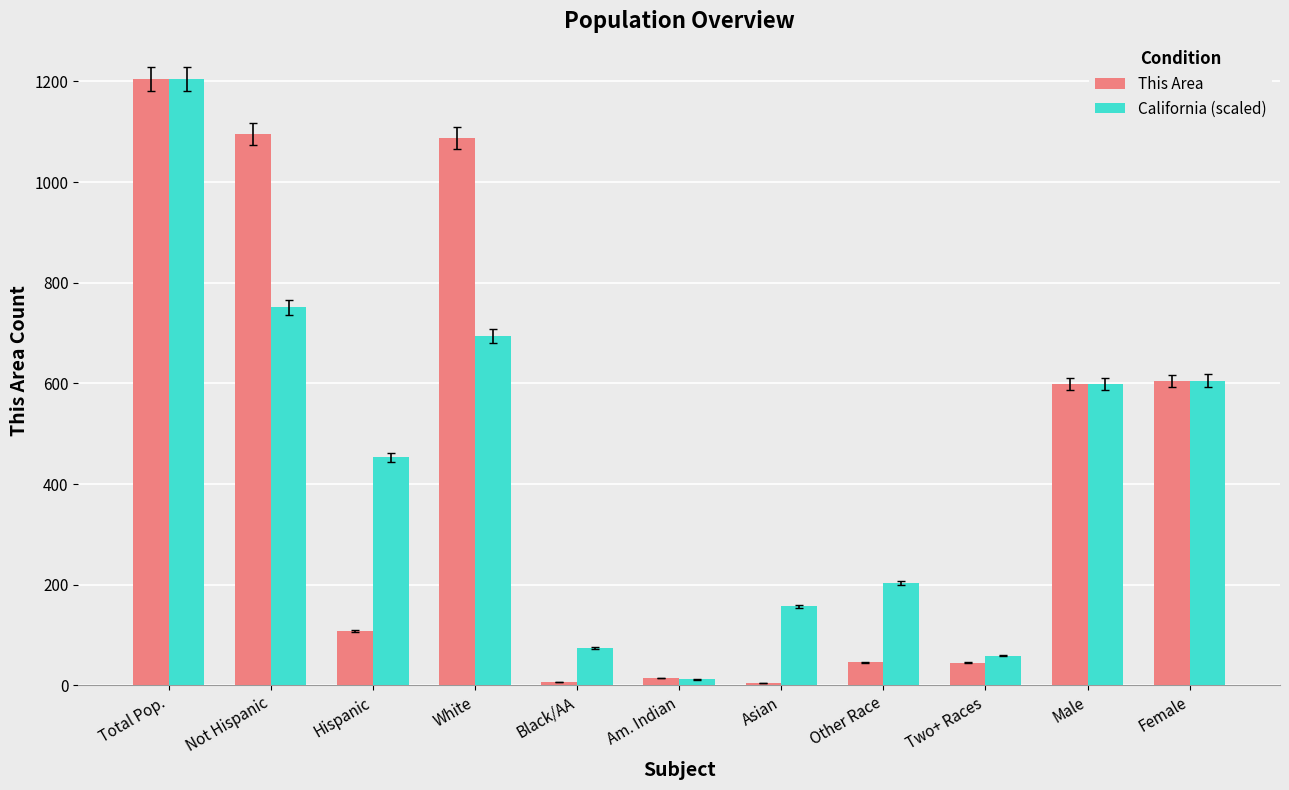

The value of California (scaled) at Asian is 278.5. True or false?

False